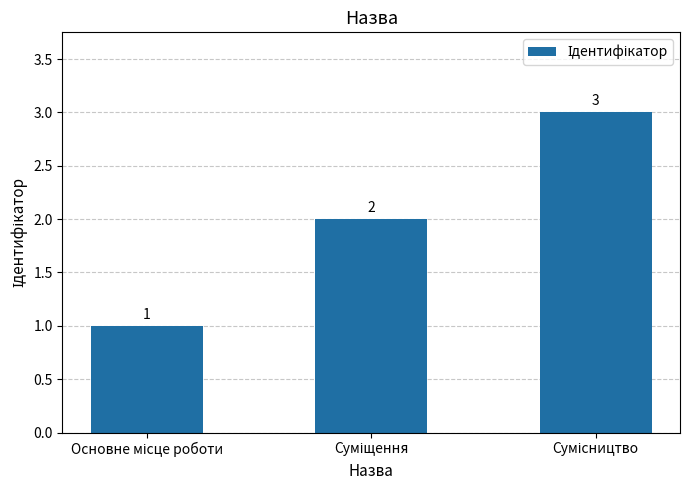

What is the maximum value shown in the chart?

3